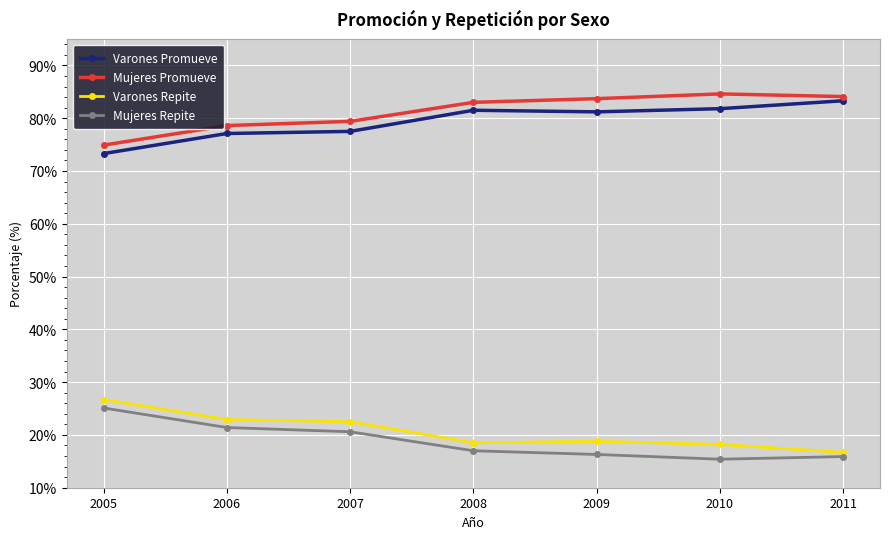

What is the total value across all series at 2008?

200.0